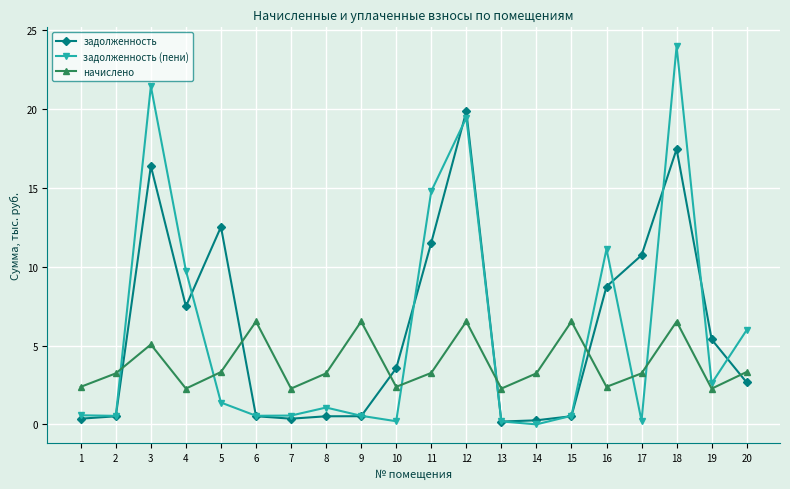

At how many categories does at least one series exceed 14?

4